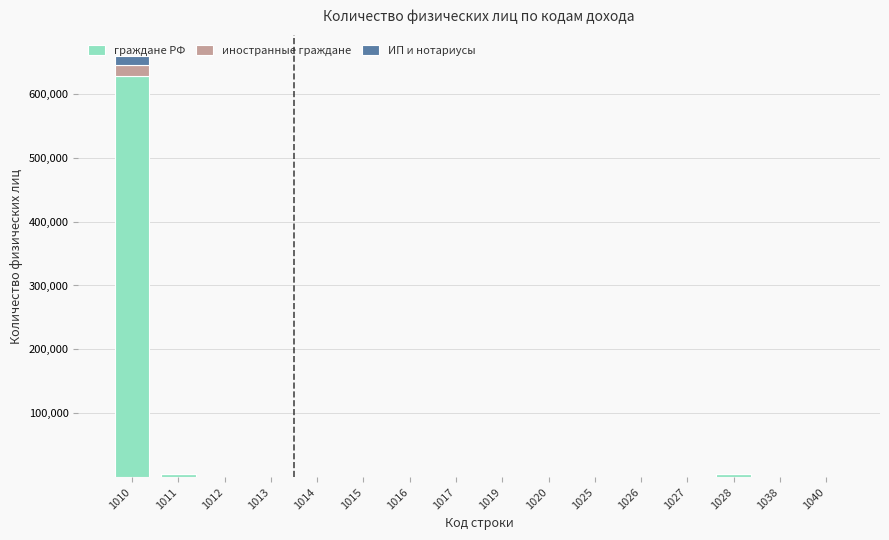

At which category is the sum across all series the highest?

1010